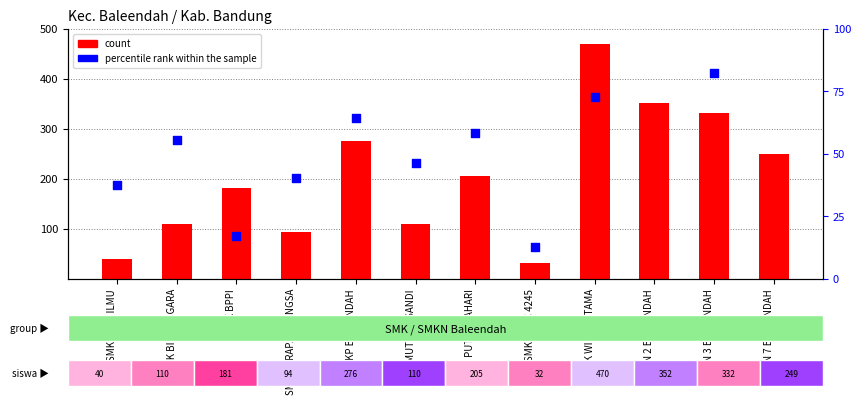

At which category is the sum across all series the highest?

SMK WIDYA UTAMA